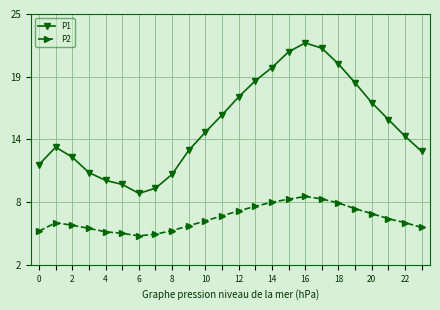

What is the value of the P1 point at the 6th from the left?

9.4